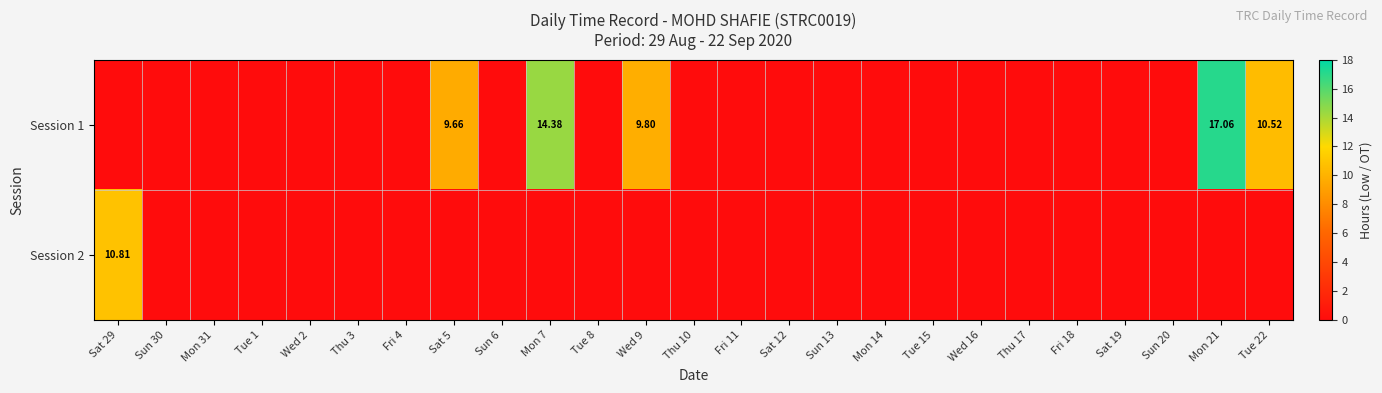

At how many categories does at least one series exceed 10?

4